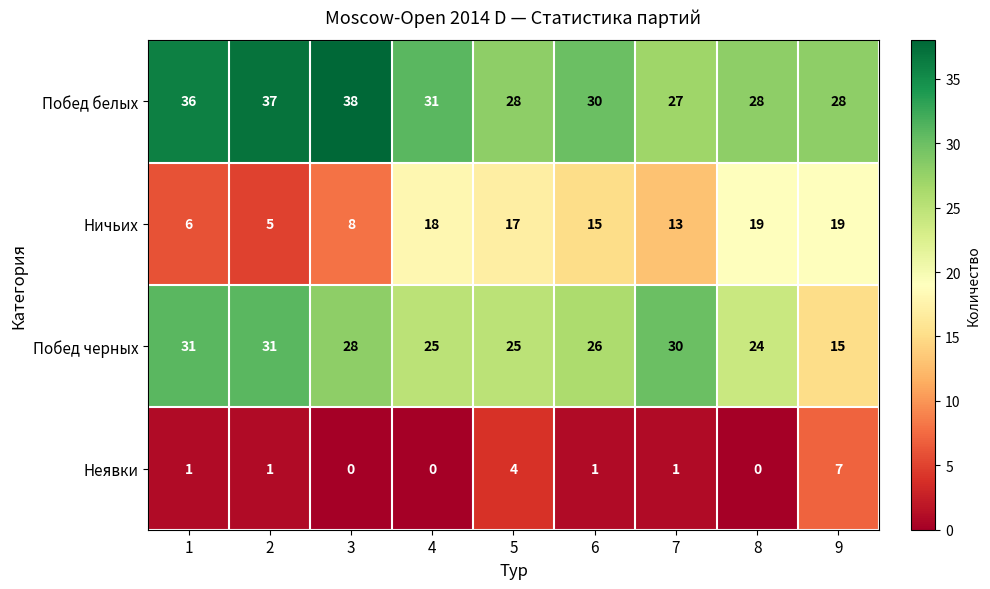

Is it true that Побед белых equals 11 at 8?

False